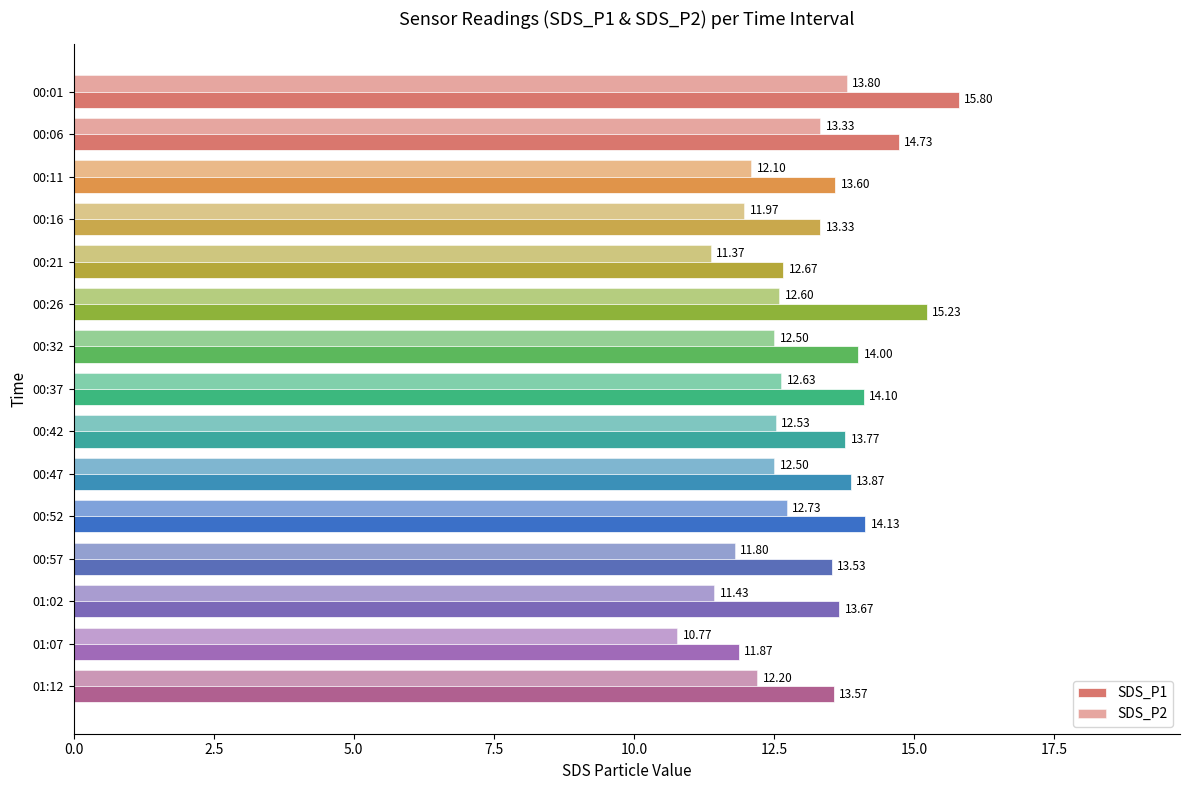

Count the number of data series in this chart.

2